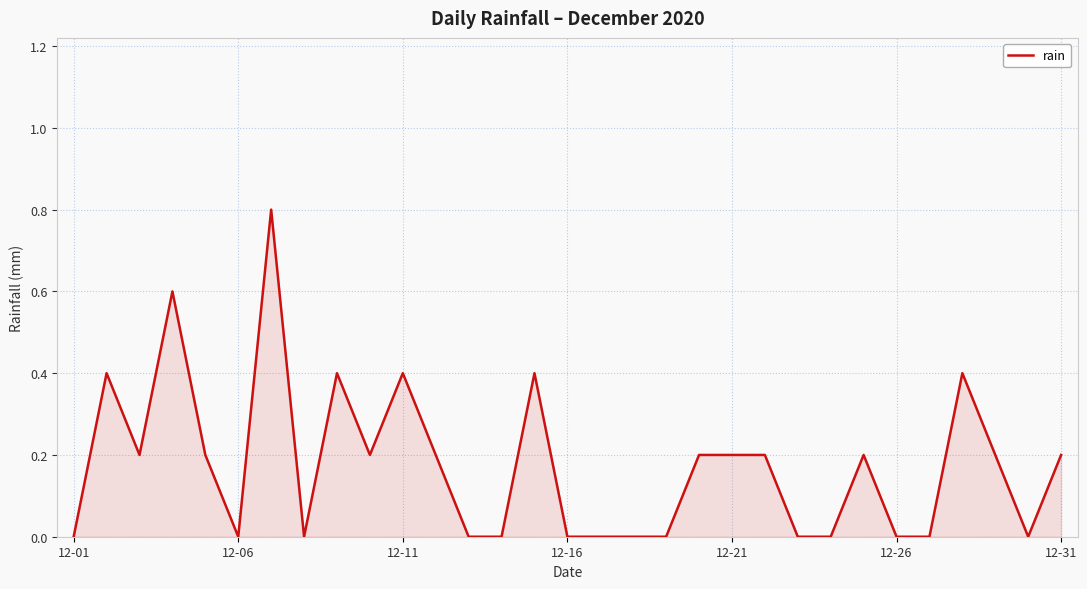

What is the difference between the maximum and minimum values?

0.8